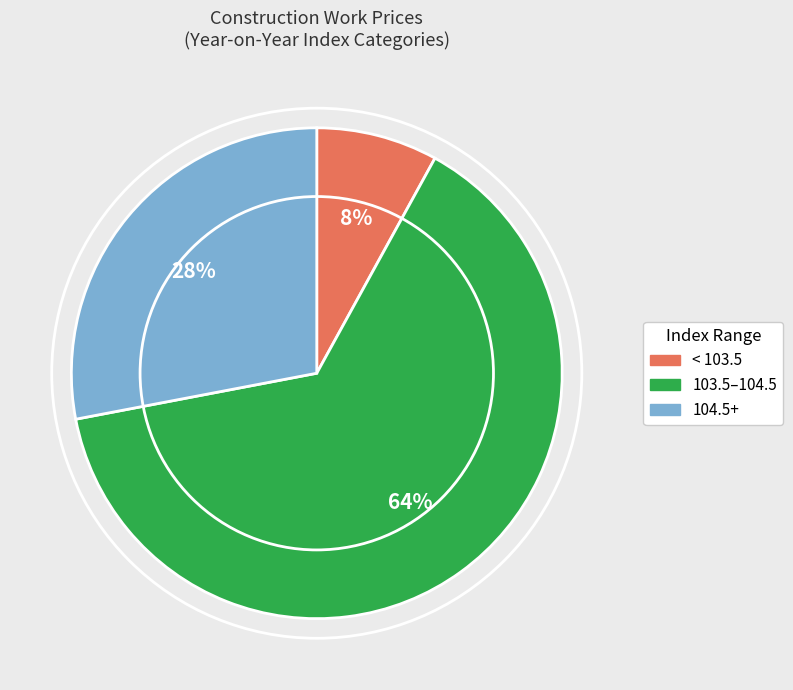

Is it true that 103.5–104.5 is 73% of the pie?

False